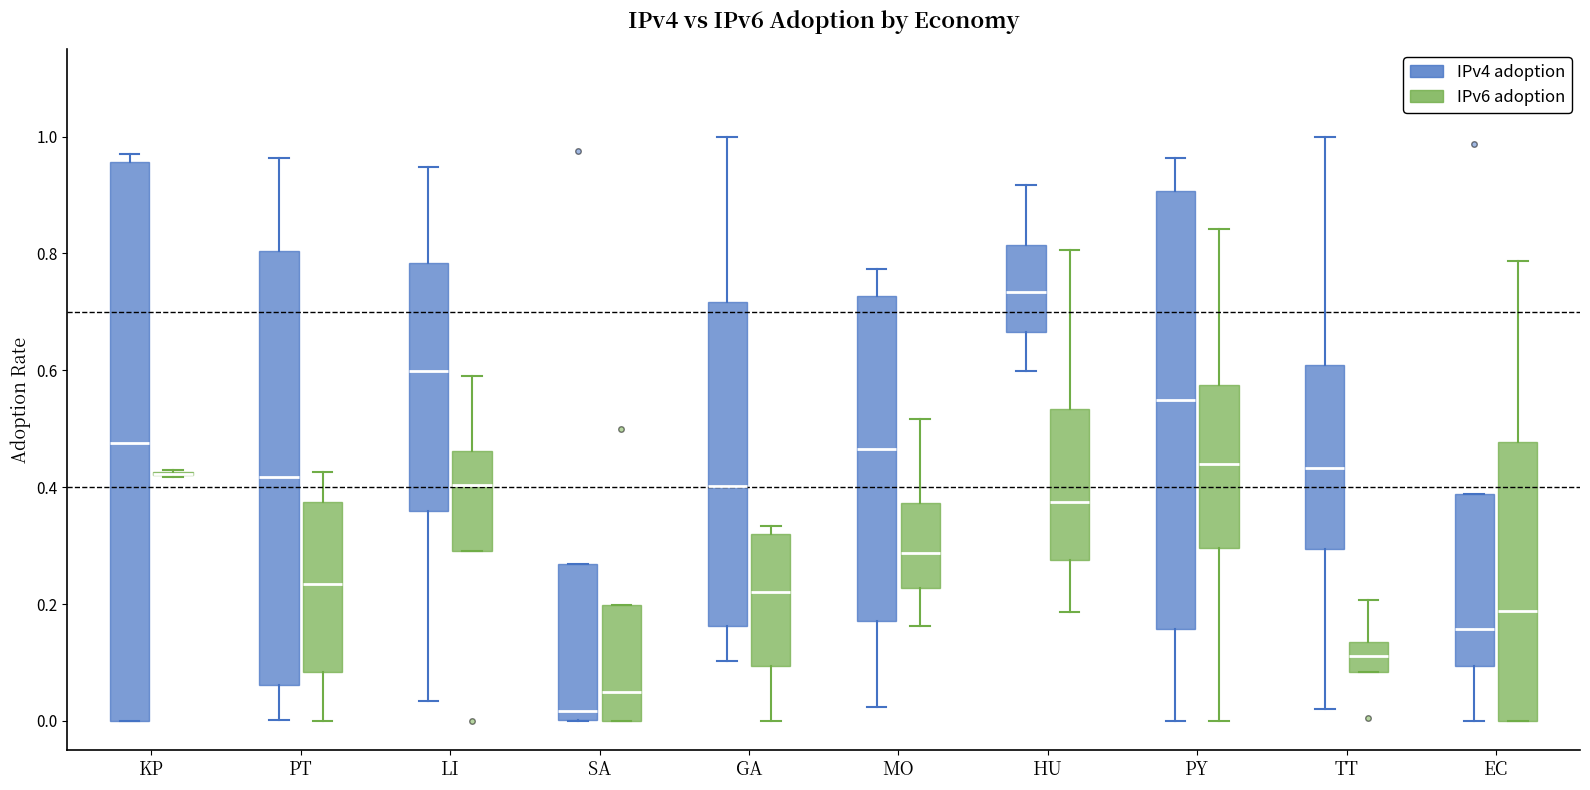

Which box is the tallest, from its lower edge to its upper edge?

KP (IPv4 adoption)